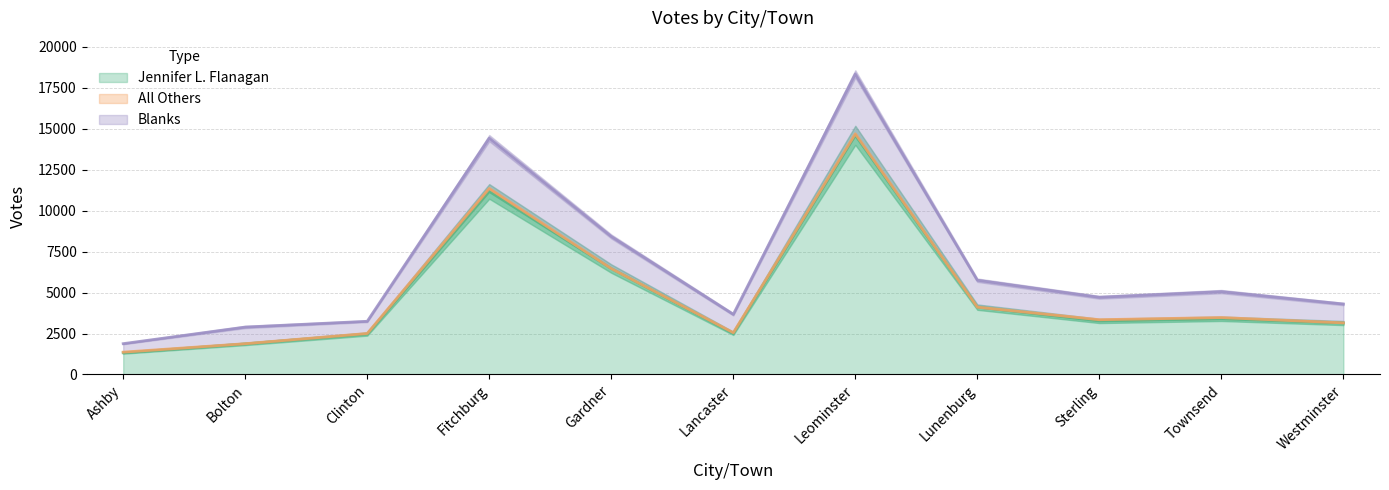

True or false: Blanks and Jennifer L. Flanagan cross at least once.

False